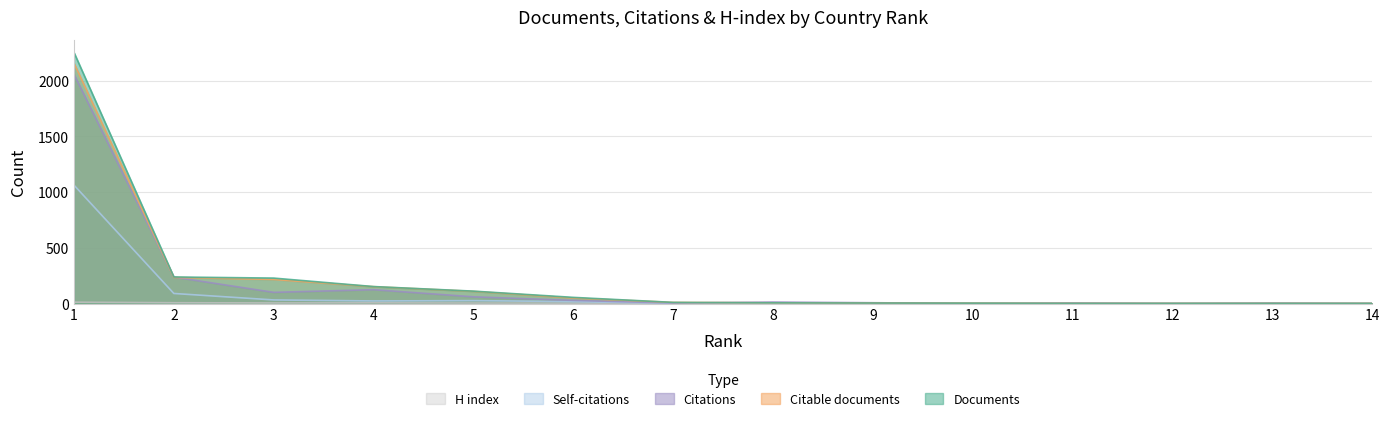

Where is Citable documents nearest to the value 1078?

2